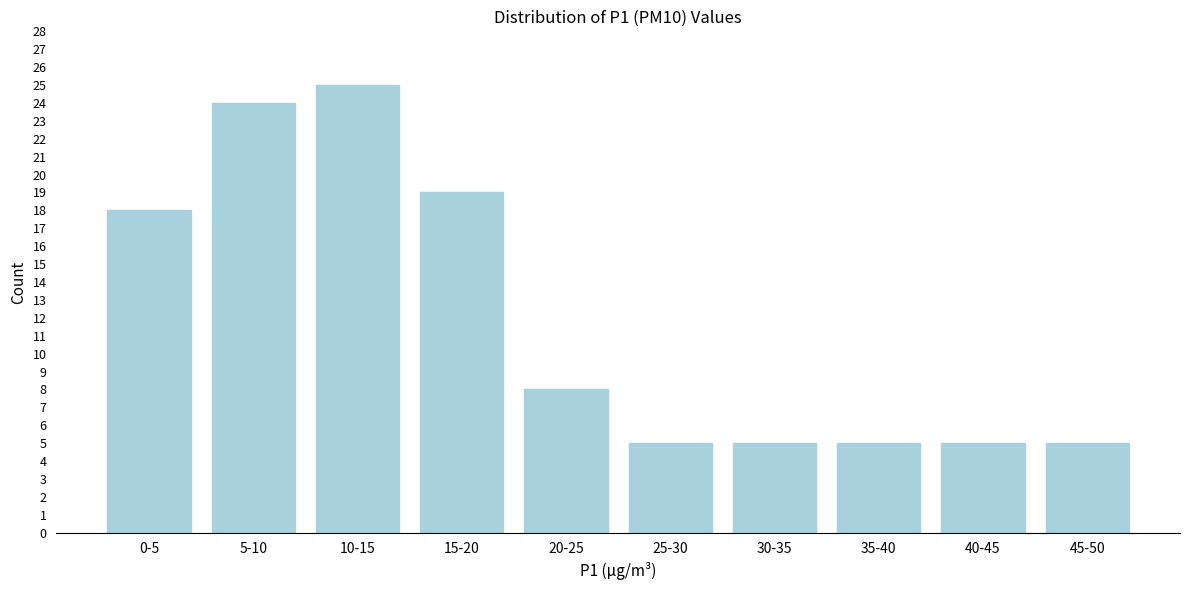

Reading right to left, transcribe all the data shown in this chart.

45-50=5	40-45=5	35-40=5	30-35=5	25-30=5	20-25=8	15-20=19	10-15=25	5-10=24	0-5=18